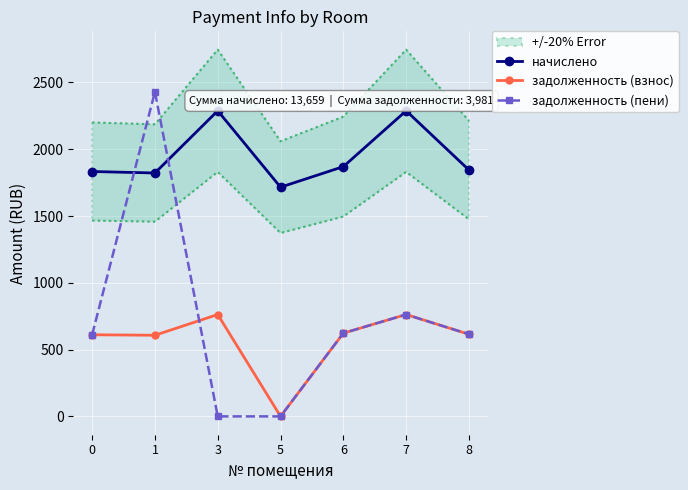

Is it true that задолженность (пени) equals 623.2 at 6?

True